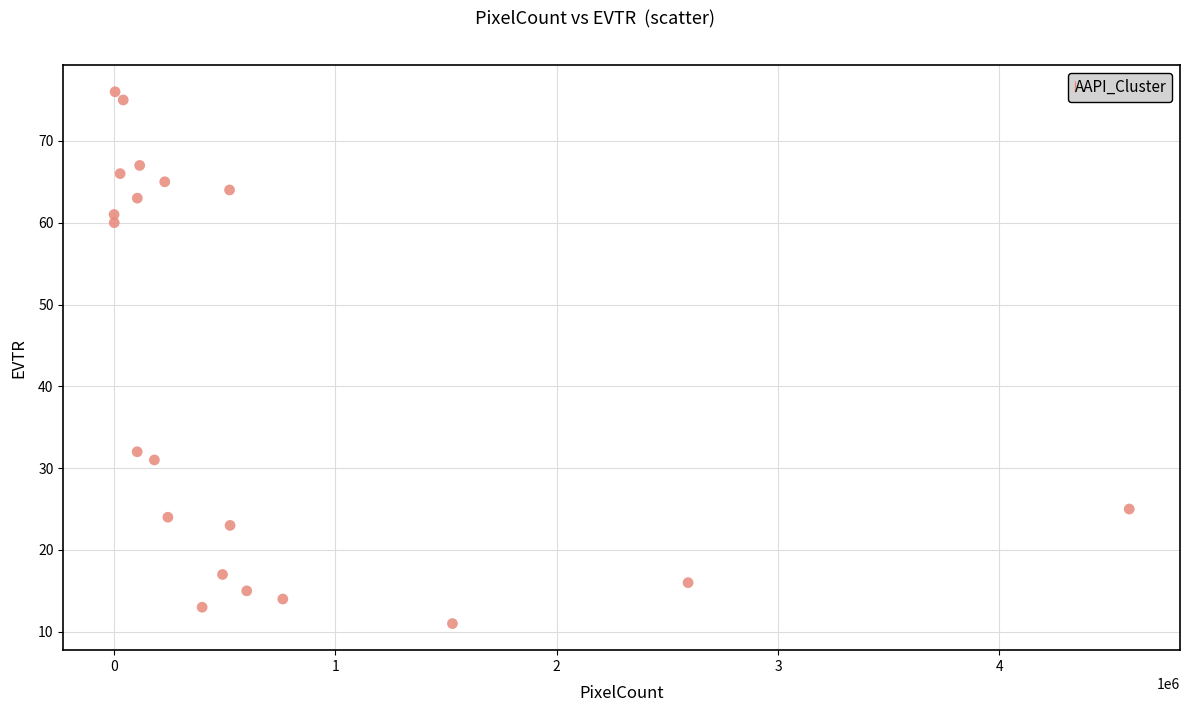

What Y value in the scatter plot is closest to 43?

32